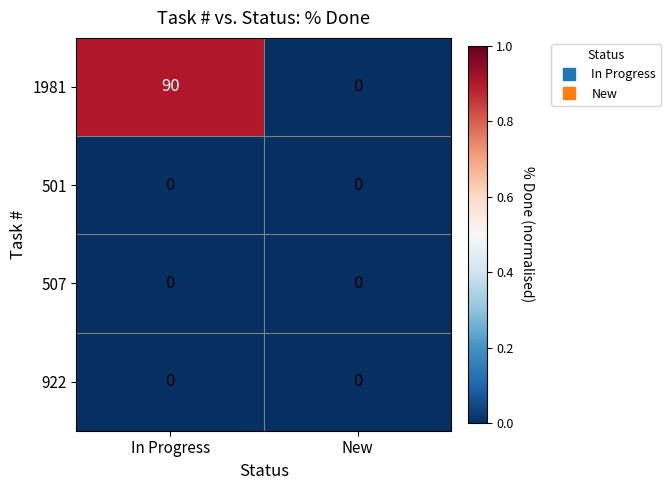

Which series has the largest total across all categories?

1981